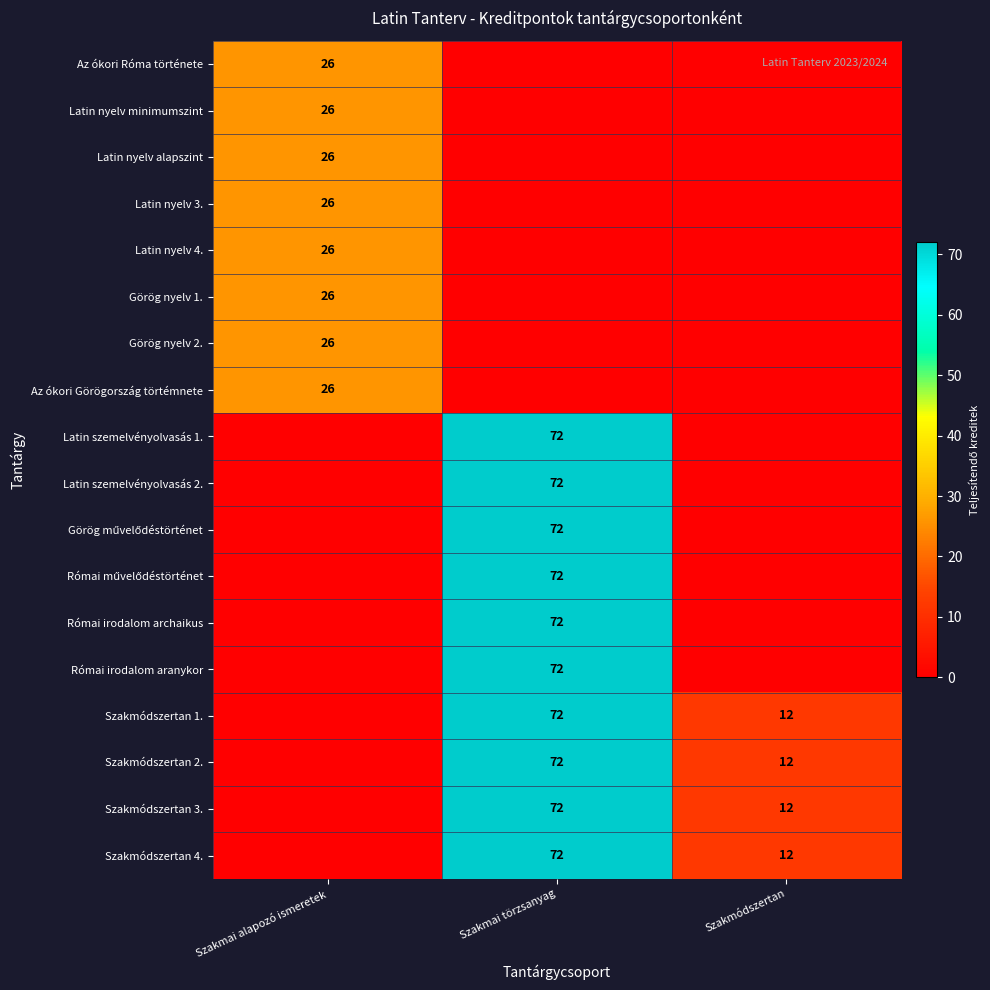

At how many categories does at least one series exceed 17?

2